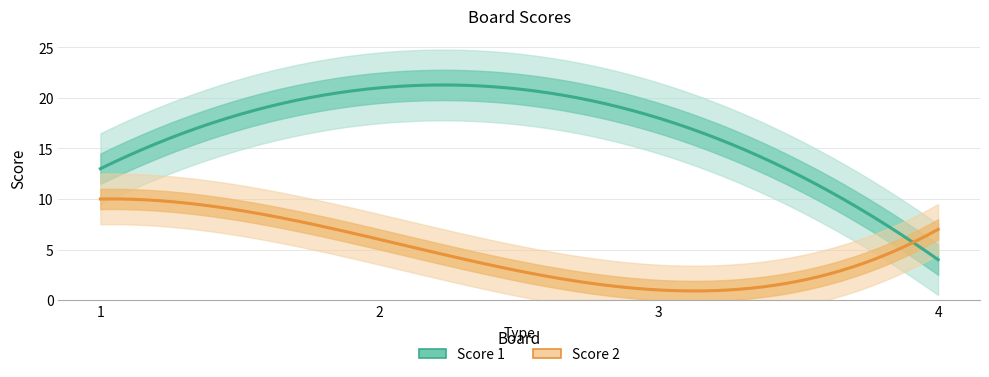

What is the difference between the maximum and minimum values in the Score 2 series?

9